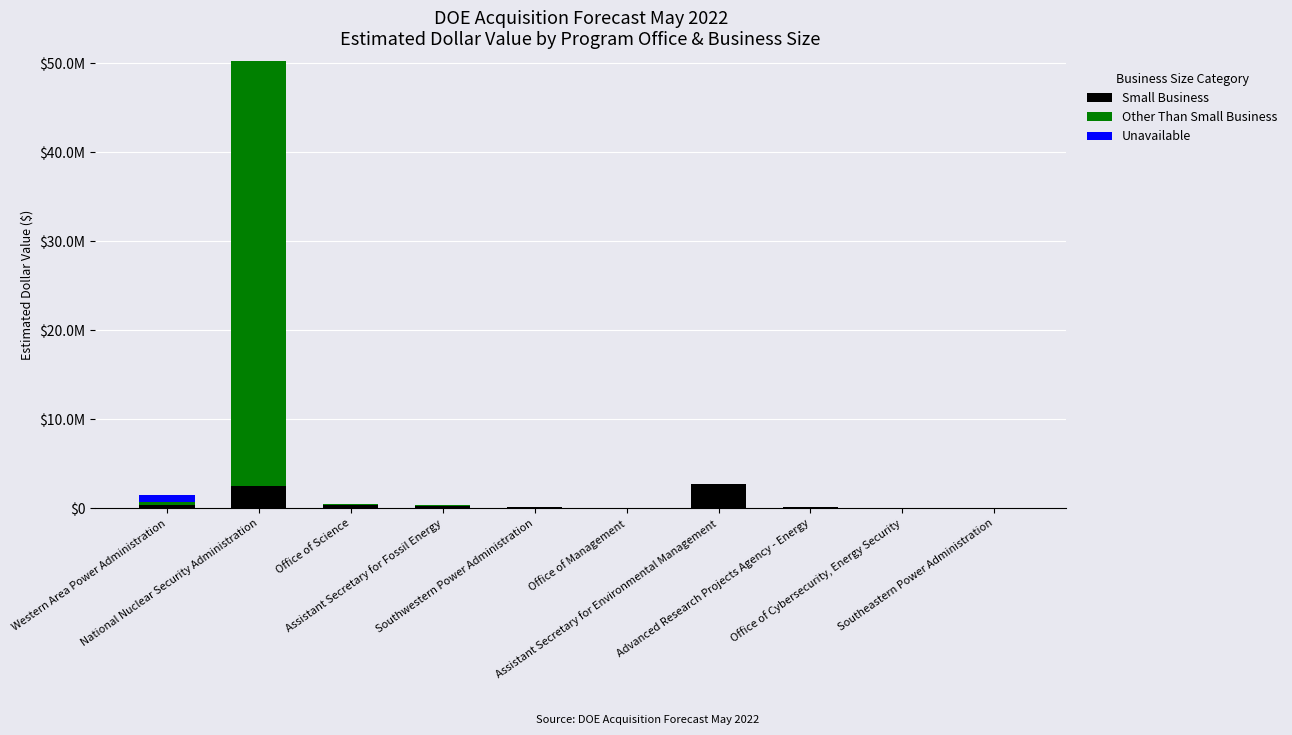

What are all the series names shown in the legend?

Small Business, Other Than Small Business, Unavailable